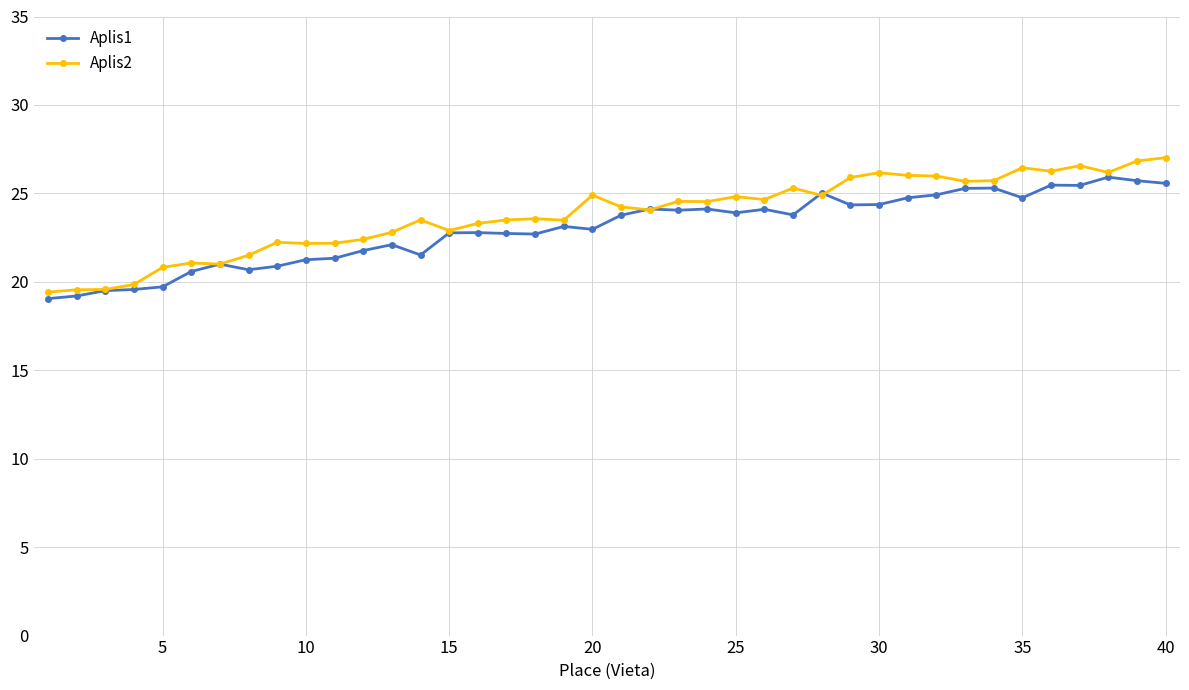

What is the average value of the Aplis2 series?

23.8